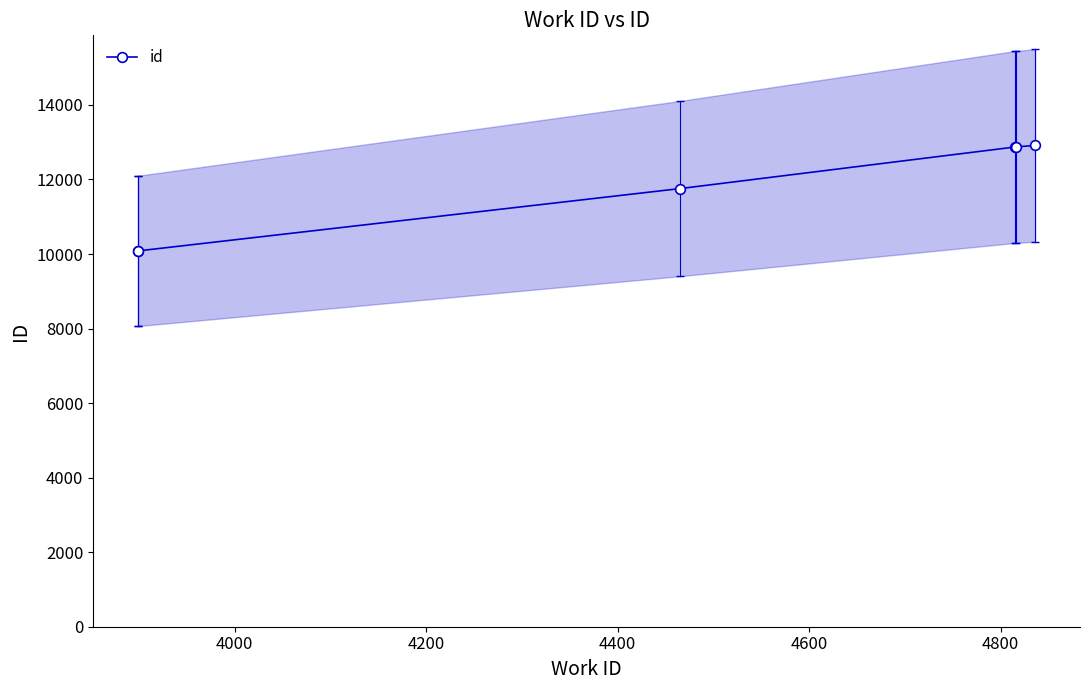

How many data points are above 12871?

2